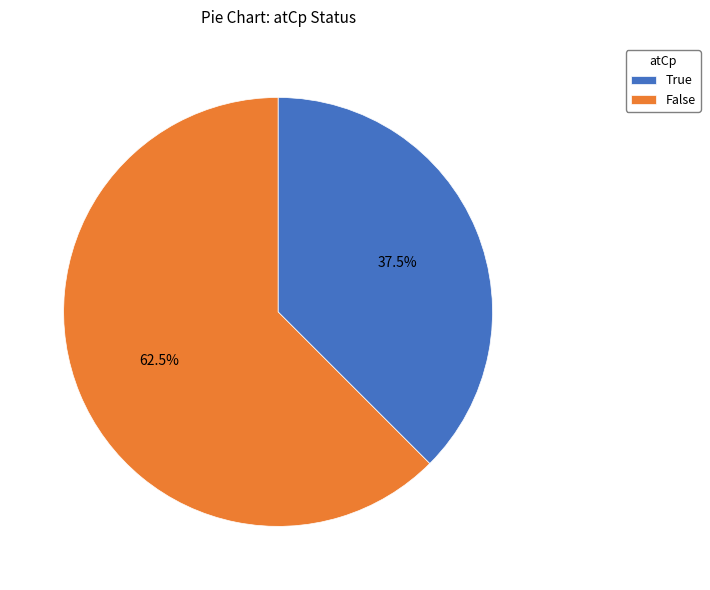

Rank the categories by value from highest to lowest.

False, True